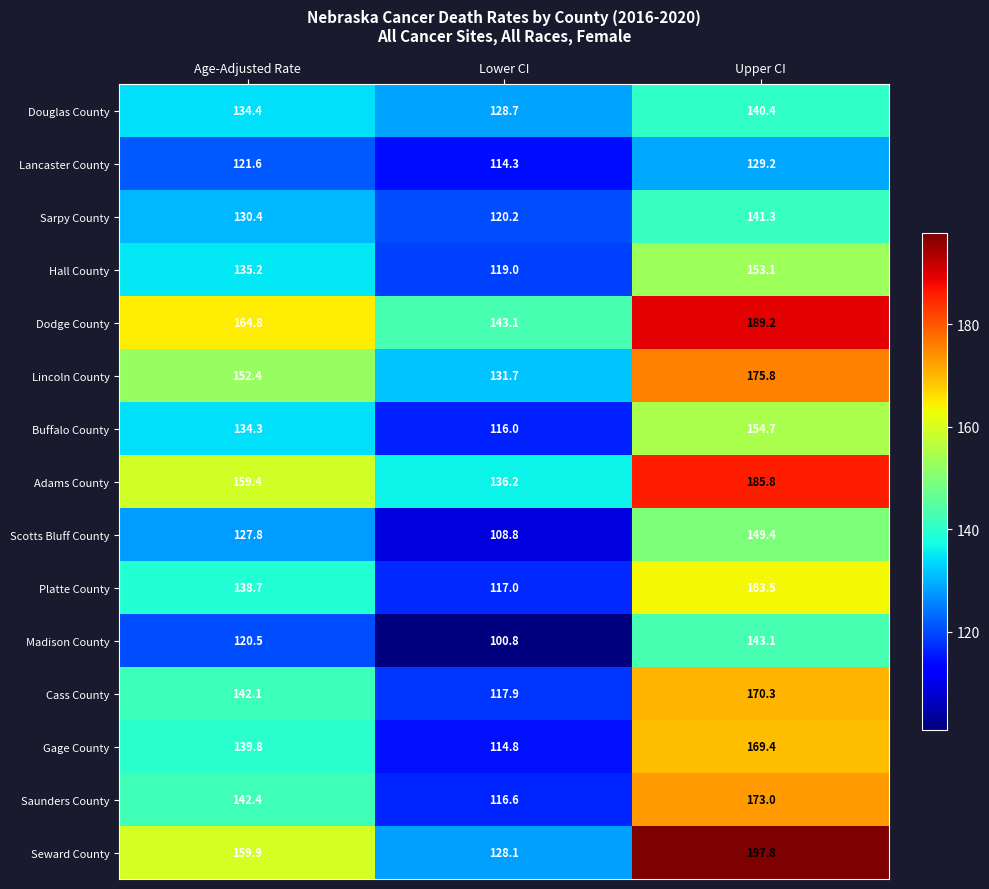

Which series has the largest range (max minus min)?

Seward County